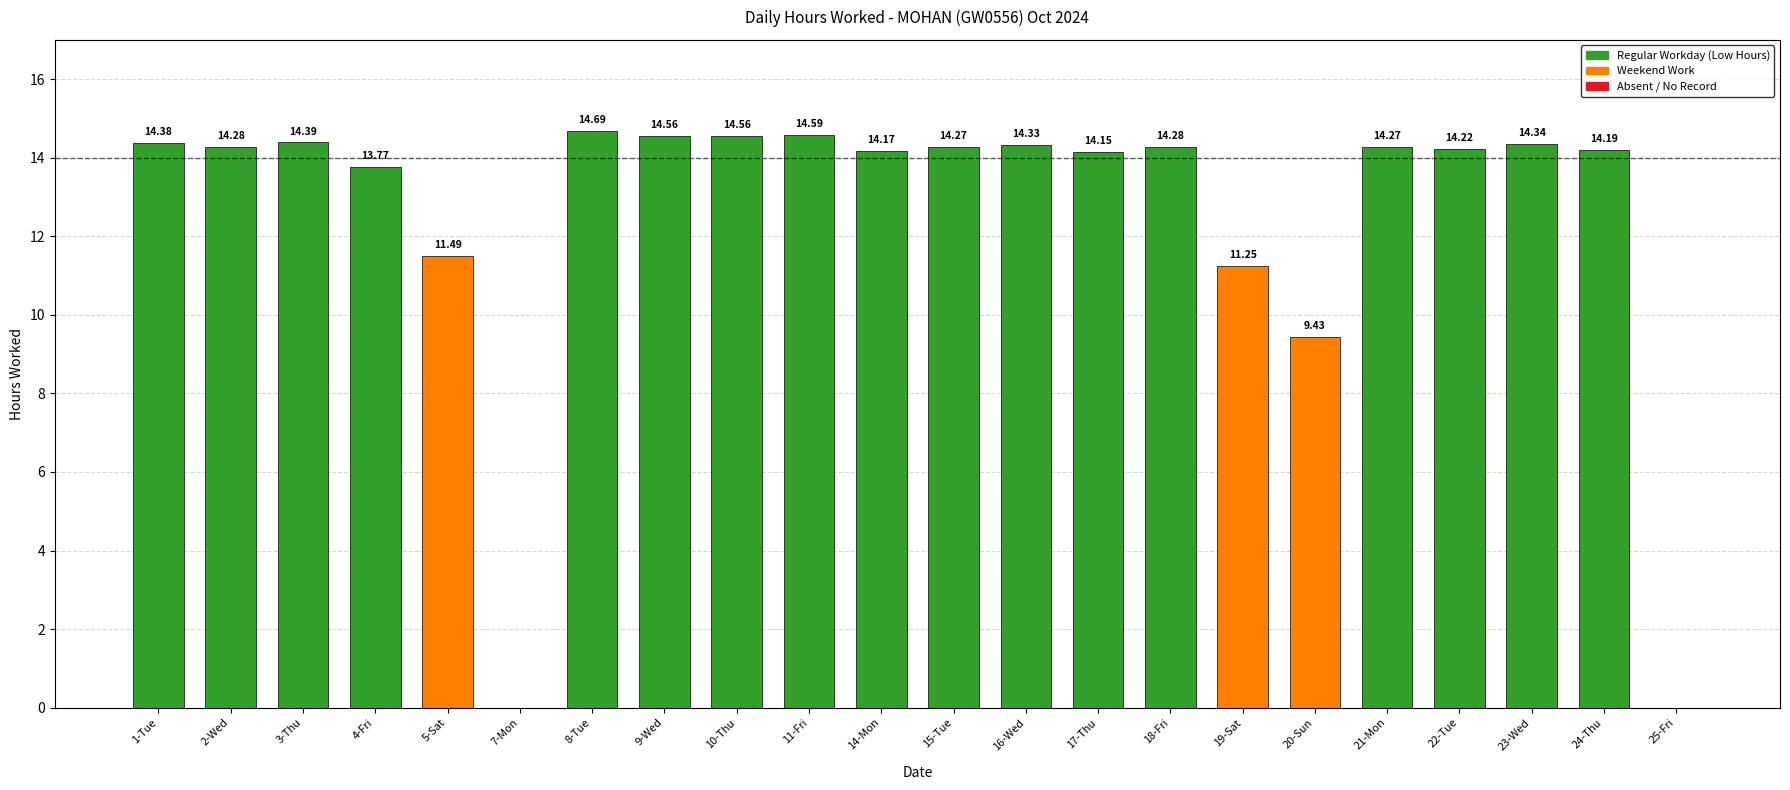

Is it true that the value at 20-Sun is 9.4?

True